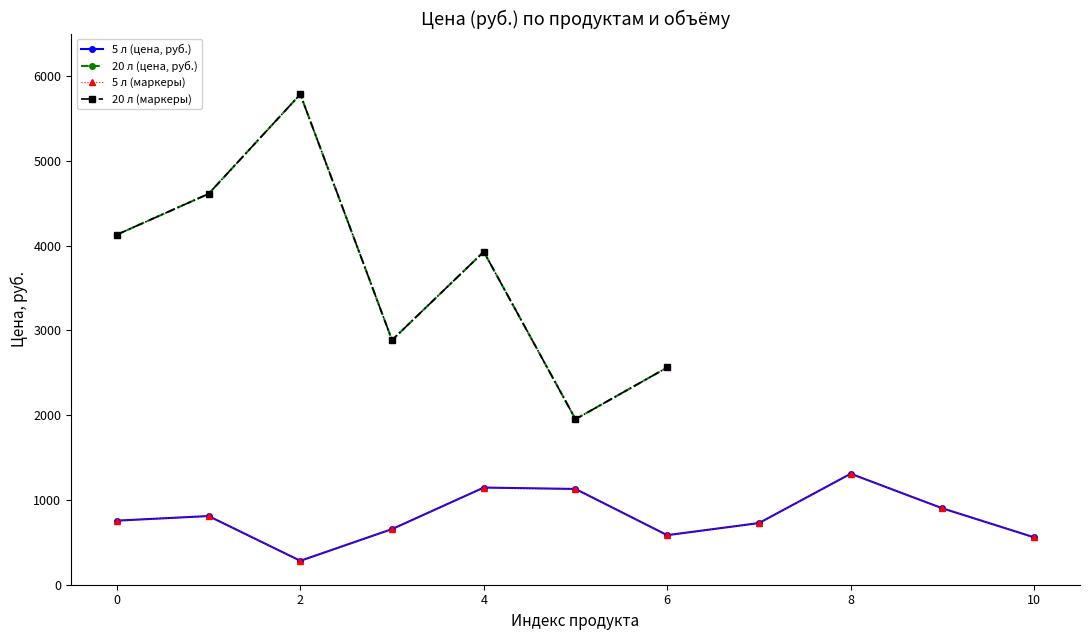

The value at 4 is 625.8. True or false?

False